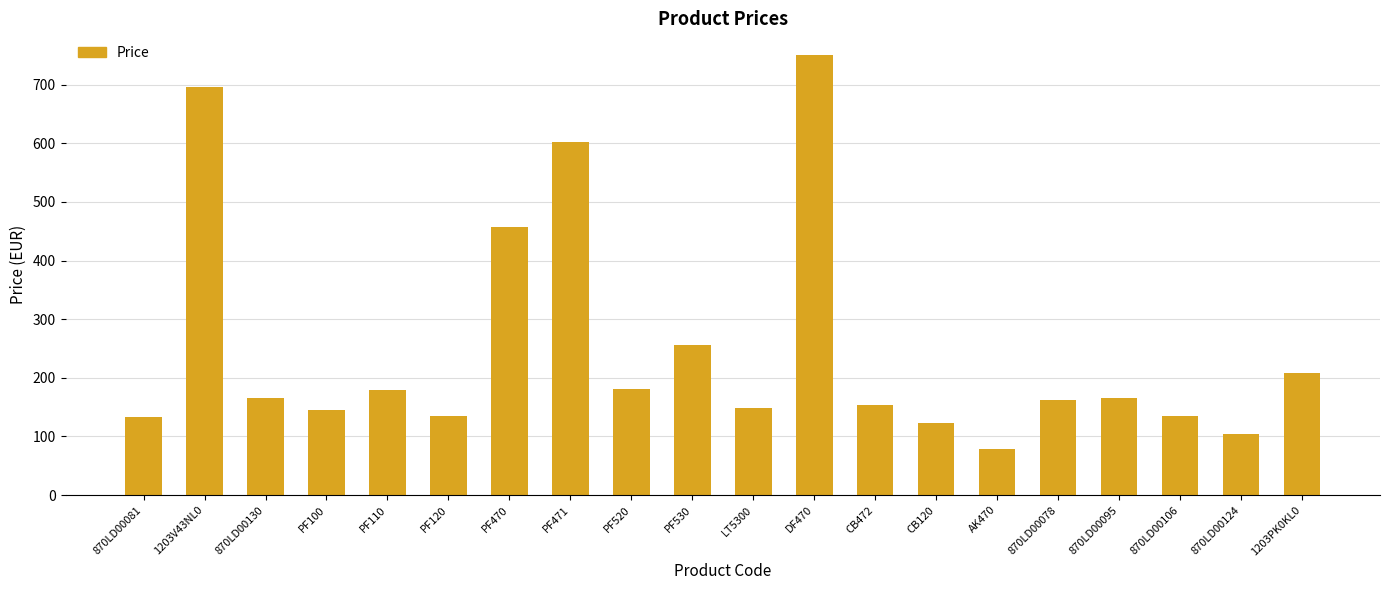

At which category does the chart reach its minimum across all series?

AK470